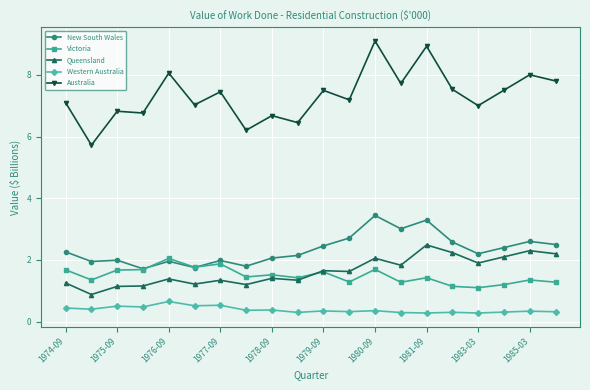

True or false: New South Wales has more than 2 interior local peaks.

True